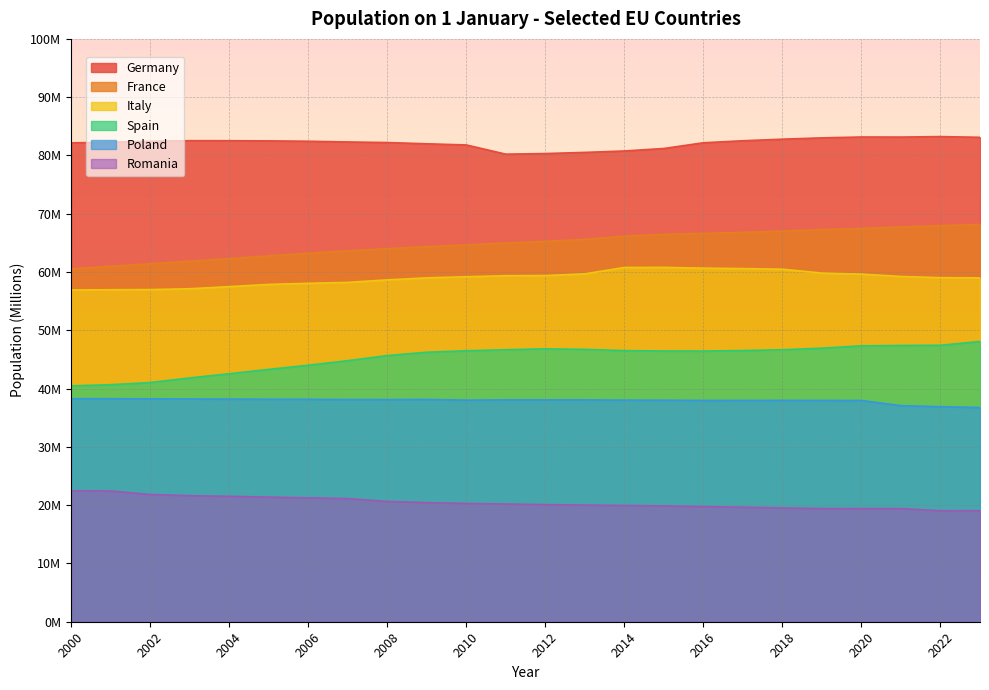

At which category does Spain reach its first local valley?

2016